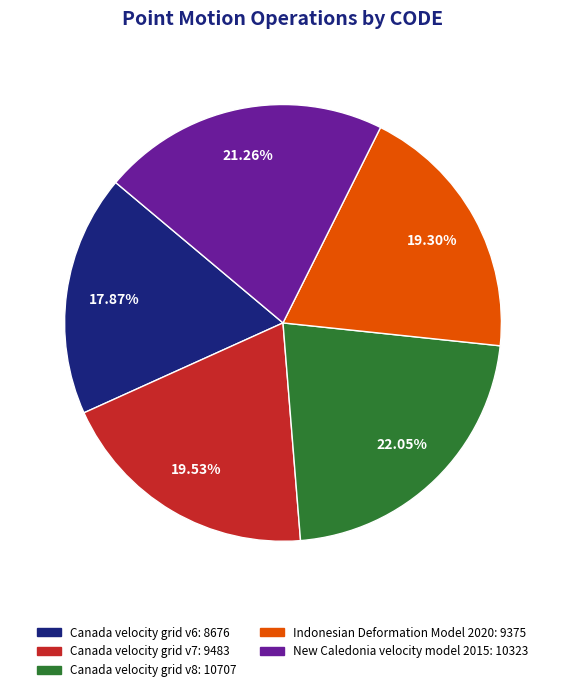

What is the ratio of the value at Canada velocity grid v8: 10707 to the value at Canada velocity grid v6: 8676?

1.2